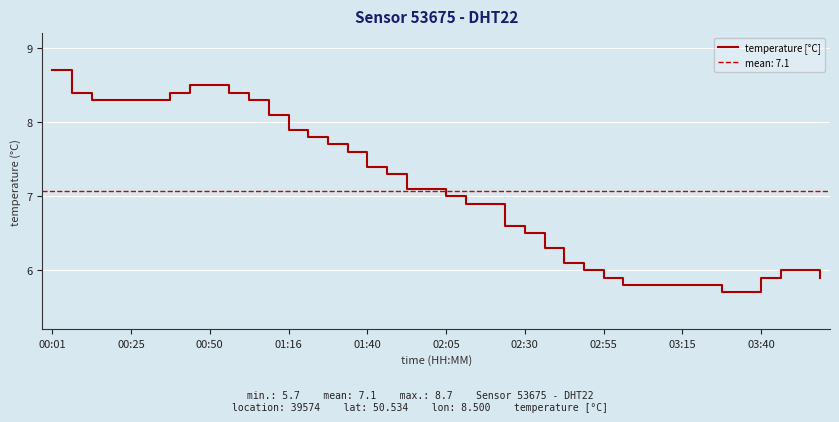

What is the minimum value shown in the chart?

5.7